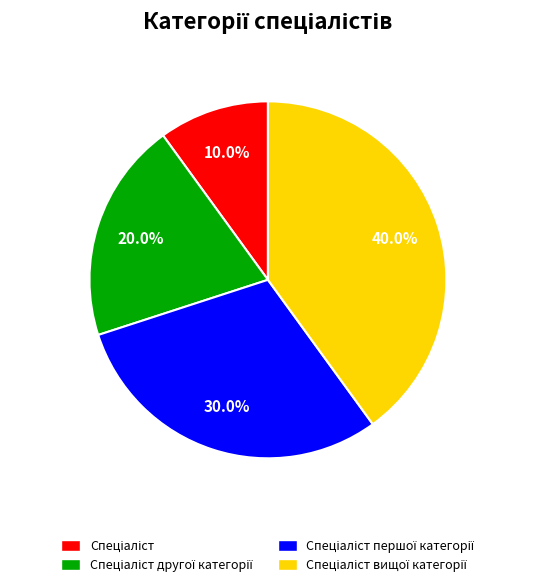

Is there a majority slice in this chart?

No